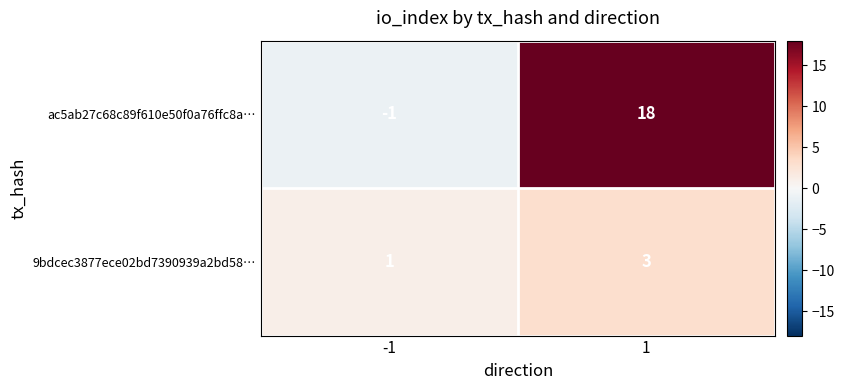

What is the greatest value displayed?

18